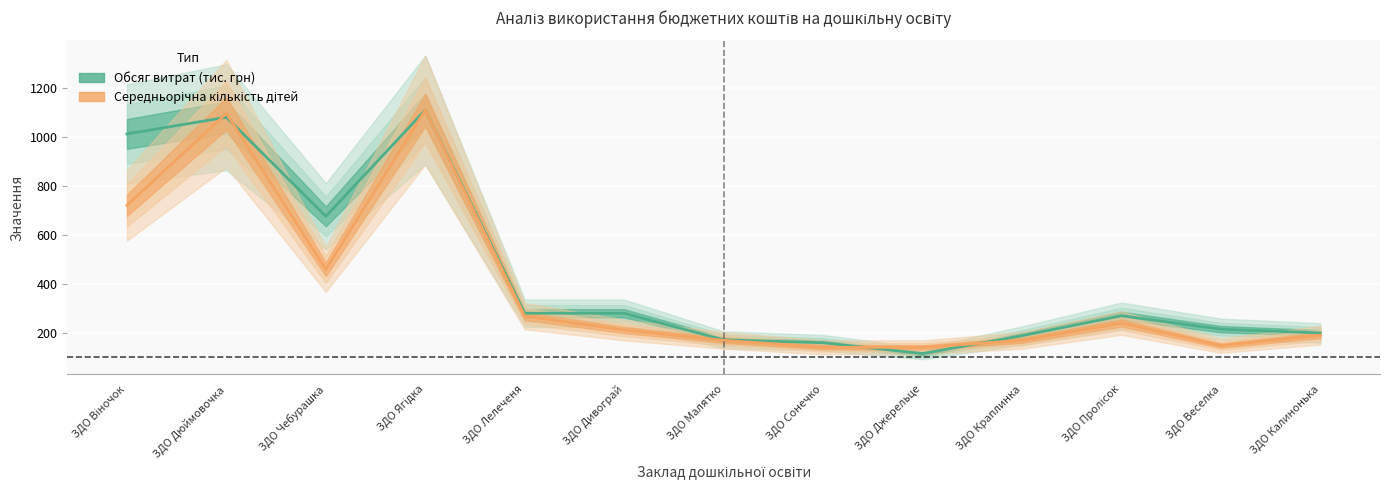

What is the total value across all series at ЗДО Калинонька?

390.9